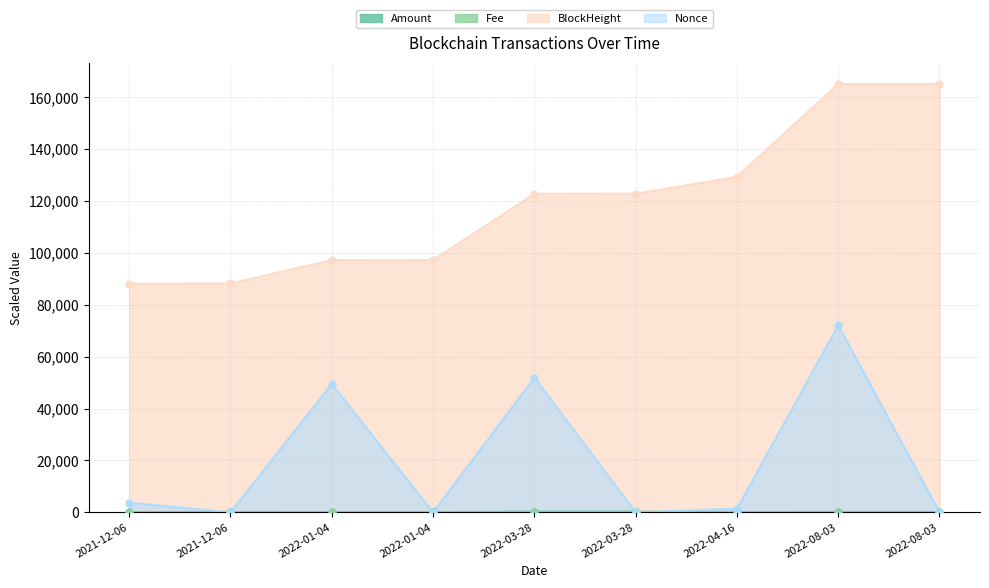

Which series has the widest spread of Y values?

BlockHeight